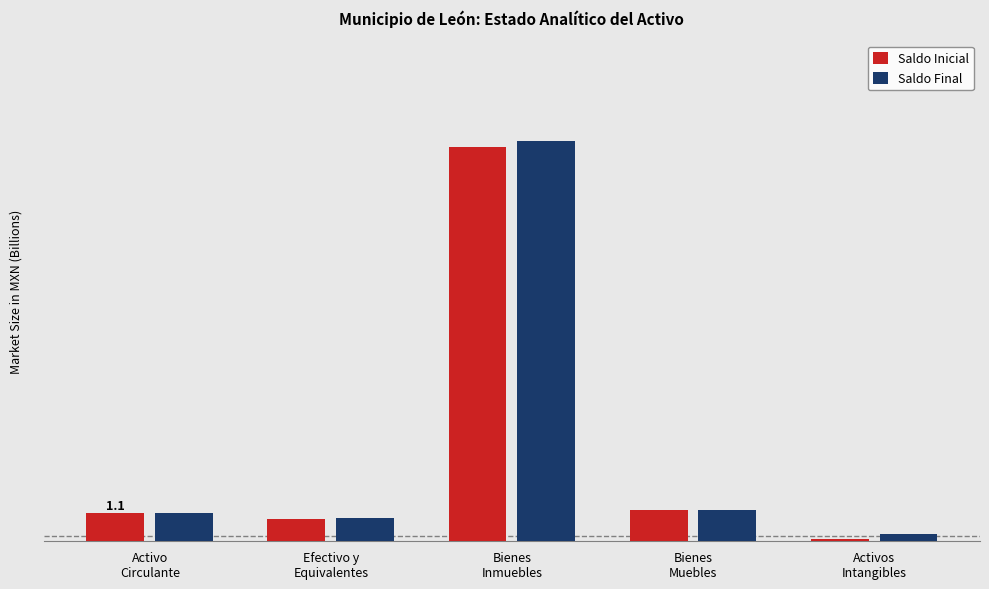

Does the chart contain stacked bars?

No